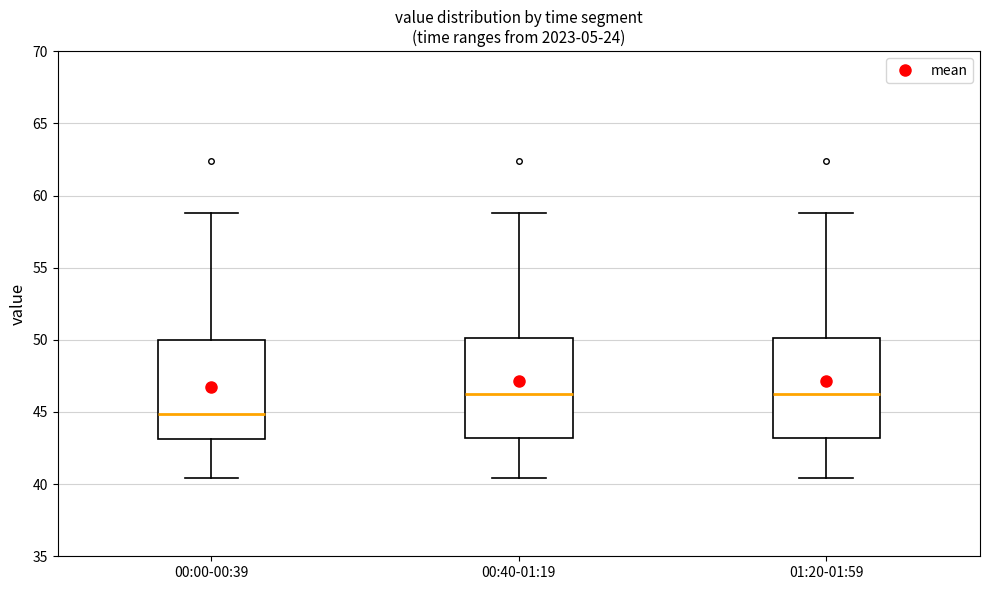

Reading left to right, transcribe this box plot: for each box, give where its median line is, the range the box spans, and where its two whiskers end, as read against the y-axis. The values are not printed on the chart, so give them approximately, as read against the axis.

00:00-00:39: median 45.0, box 43.0 to 50.0, whiskers 40.5 to 59.0
00:40-01:19: median 46.0, box 43.0 to 50.0, whiskers 40.5 to 59.0
01:20-01:59: median 46.0, box 43.0 to 50.0, whiskers 40.5 to 59.0